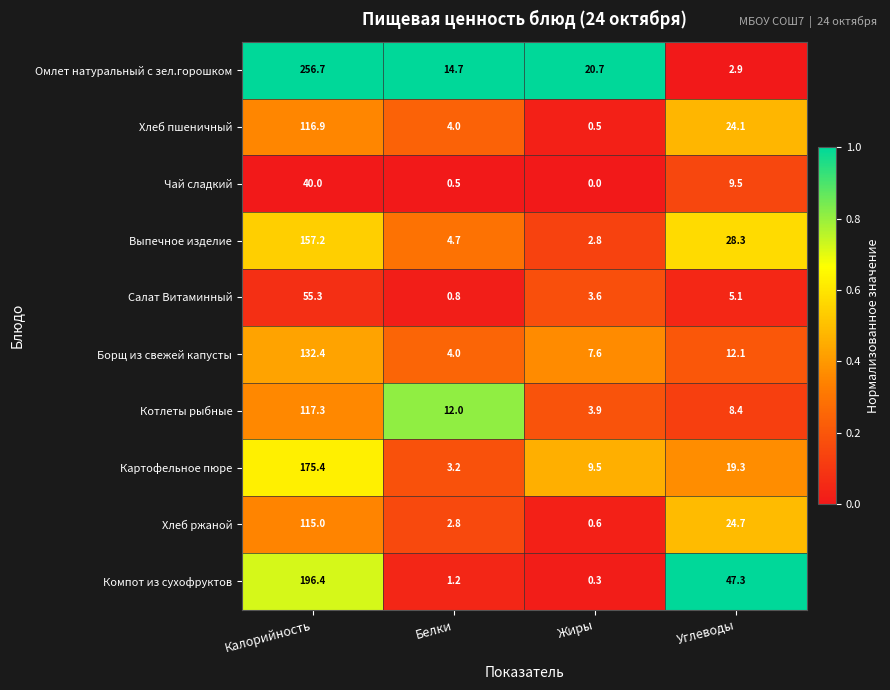

Rank the series by their maximum value, from highest to lowest.

Омлет натуральный с зел.горошком, Компот из сухофруктов, Картофельное пюре, Выпечное изделие, Борщ из свежей капусты, Котлеты рыбные, Хлеб пшеничный, Хлеб ржаной, Салат Витаминный, Чай сладкий